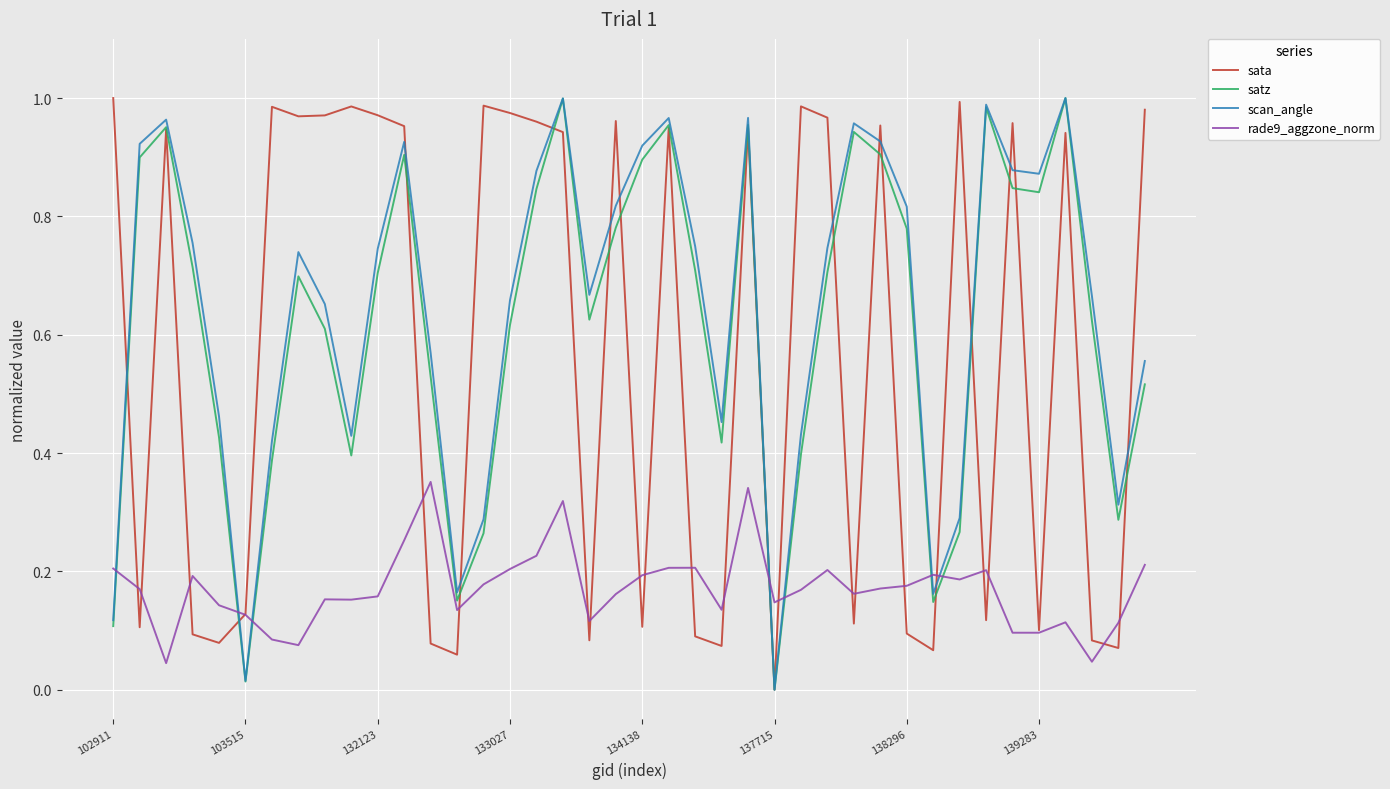

Does the chart display data point markers on the line(s)?

No